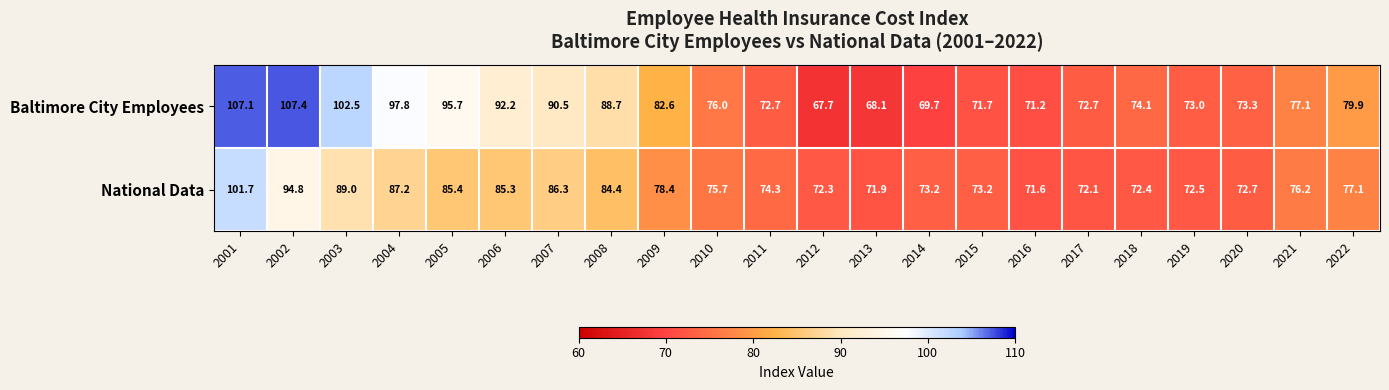

What is the spread (max minus min) of values at 2019?

0.5